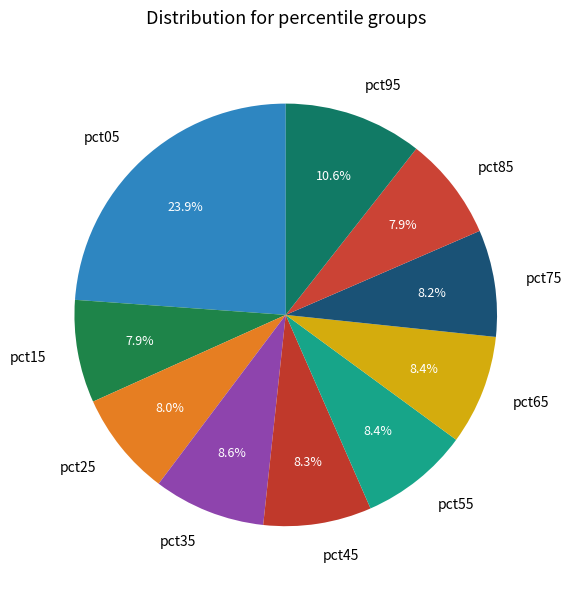

Which has a higher value, pct15 or pct35?

pct35